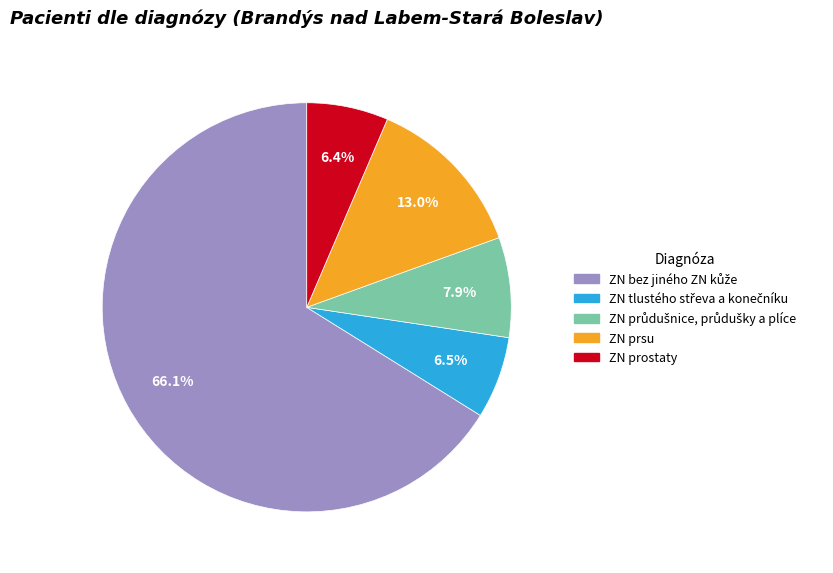

What percentage is NOT represented by ZN prsu?

87.0%